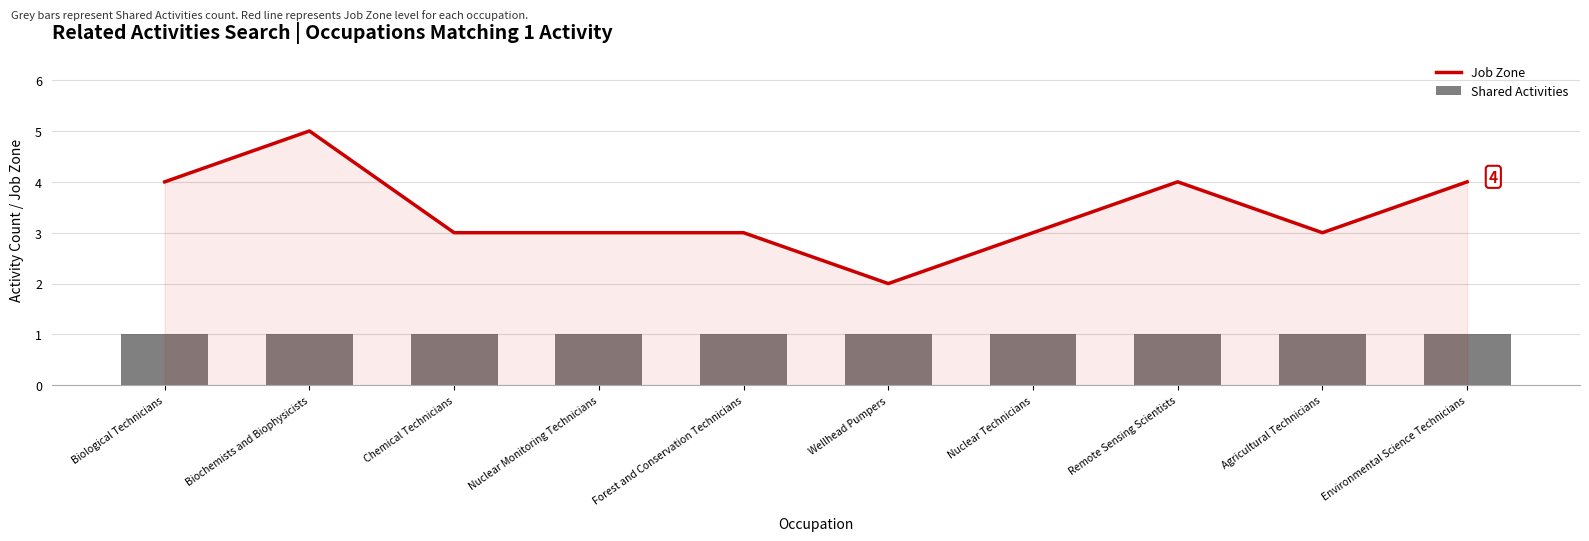

What are all the series names shown in the legend?

Job Zone, Shared Activities